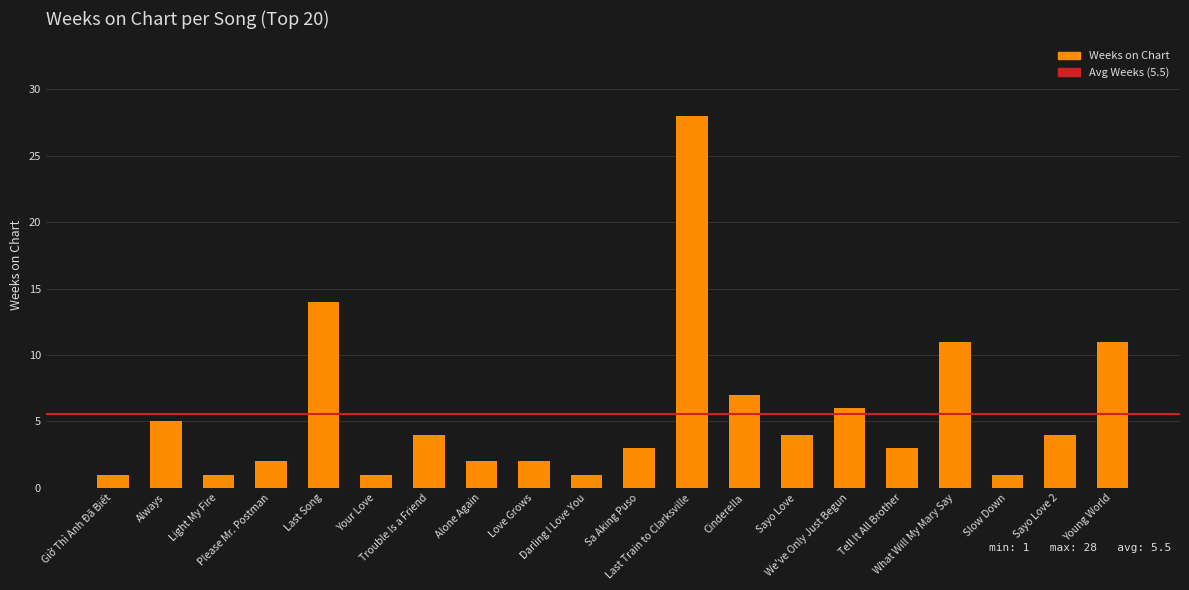

What is the change in value from Alone Again to Cinderella?

+5